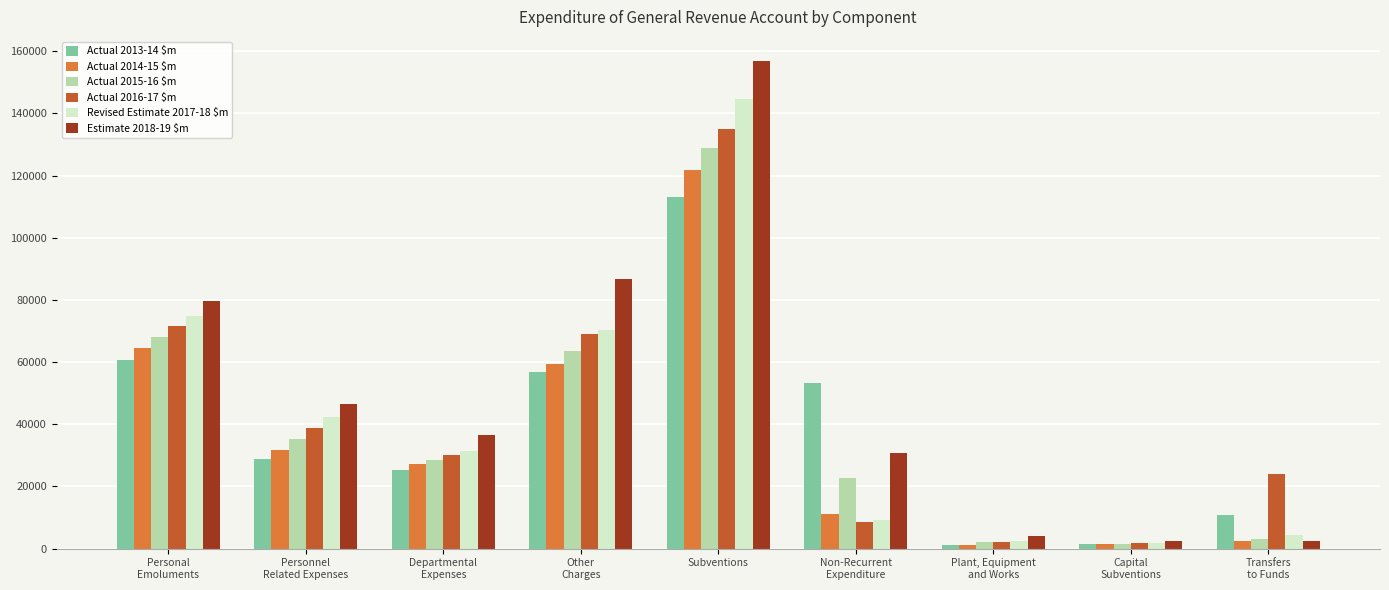

Which series has the largest total across all categories?

Estimate 2018-19 $m